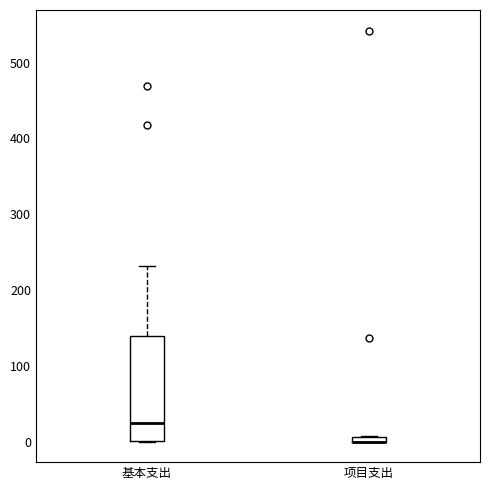

Where is the upper edge of the box for 项目支出 on the y-axis? The values are not printed on the chart, so give them approximately, as read against the axis.

10